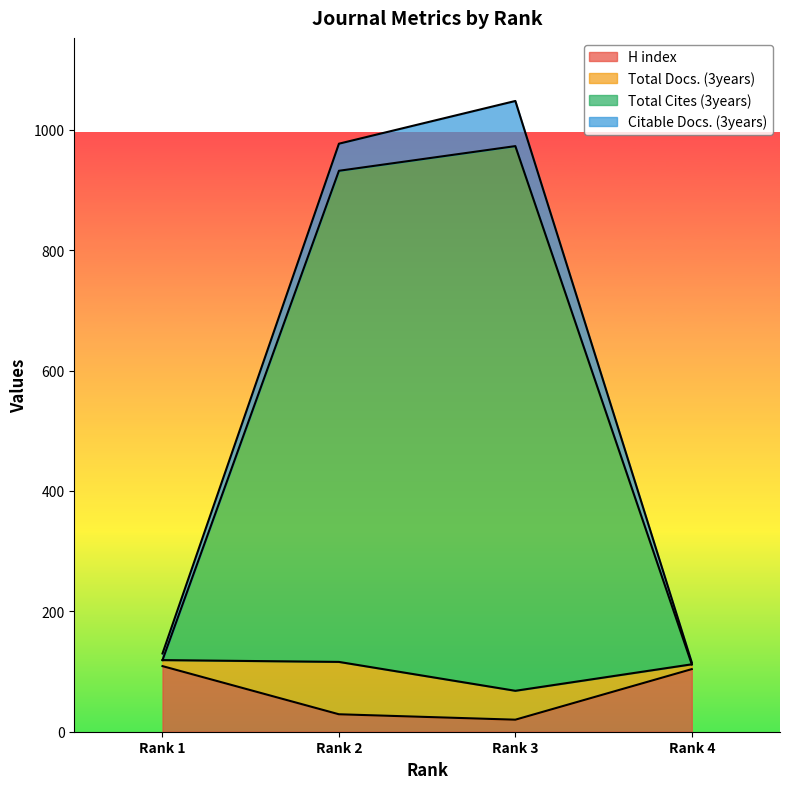

Does the chart display data point markers on the line(s)?

No